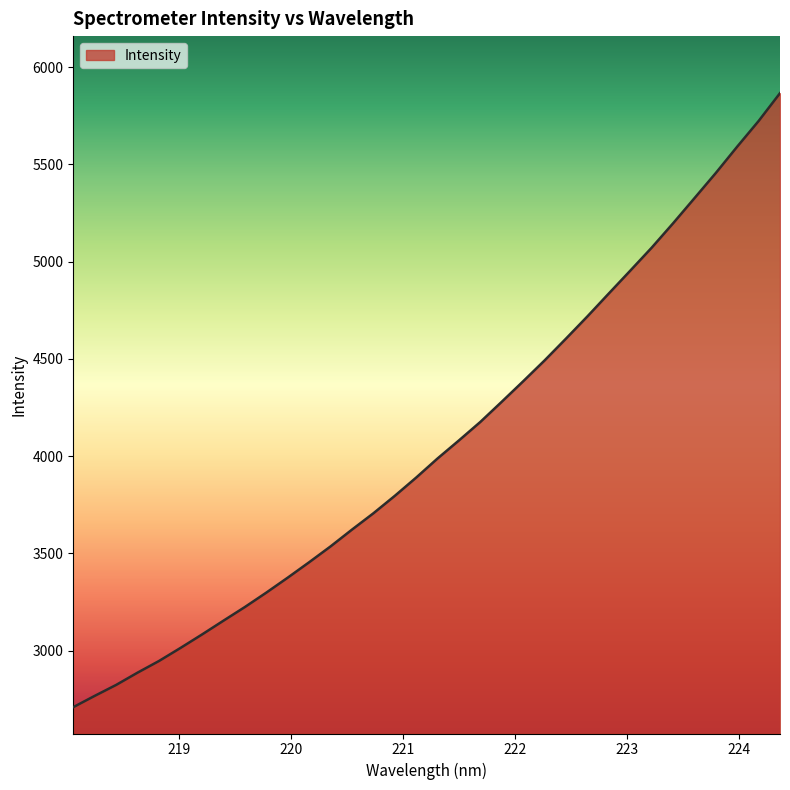

What is the maximum value shown in the chart?

5866.0